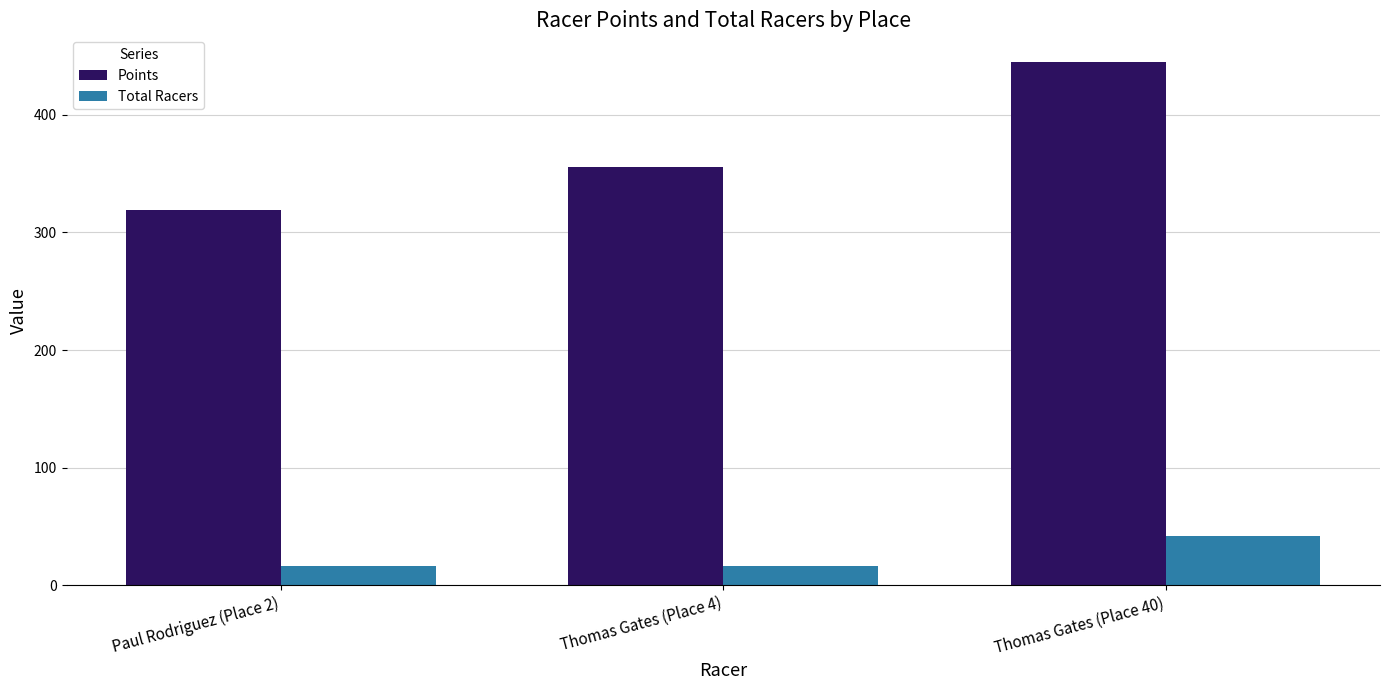

Which category has the highest value in the Total Racers series?

Thomas Gates (Place 40)